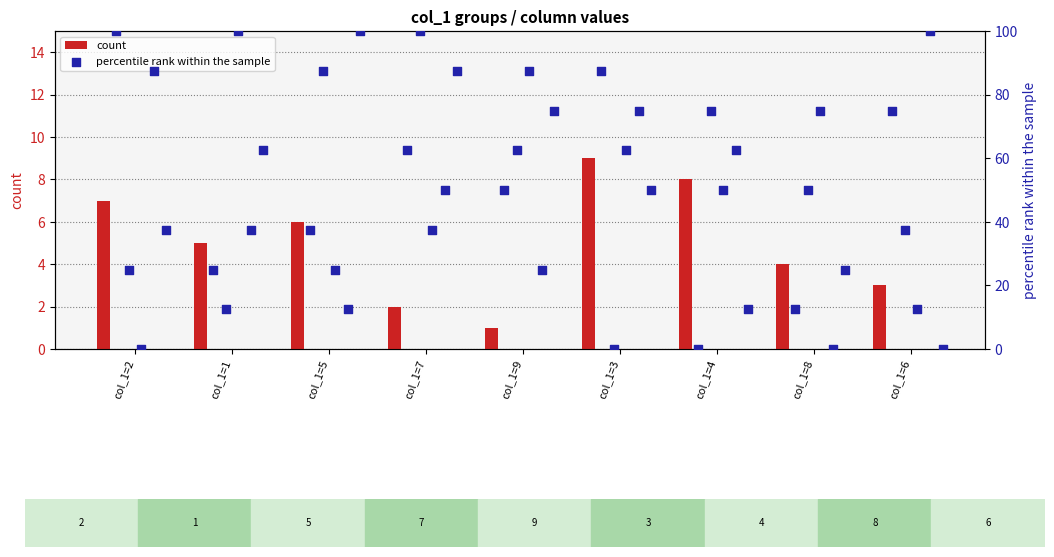

Which series has the widest spread of Y values?

percentile rank (col_3)